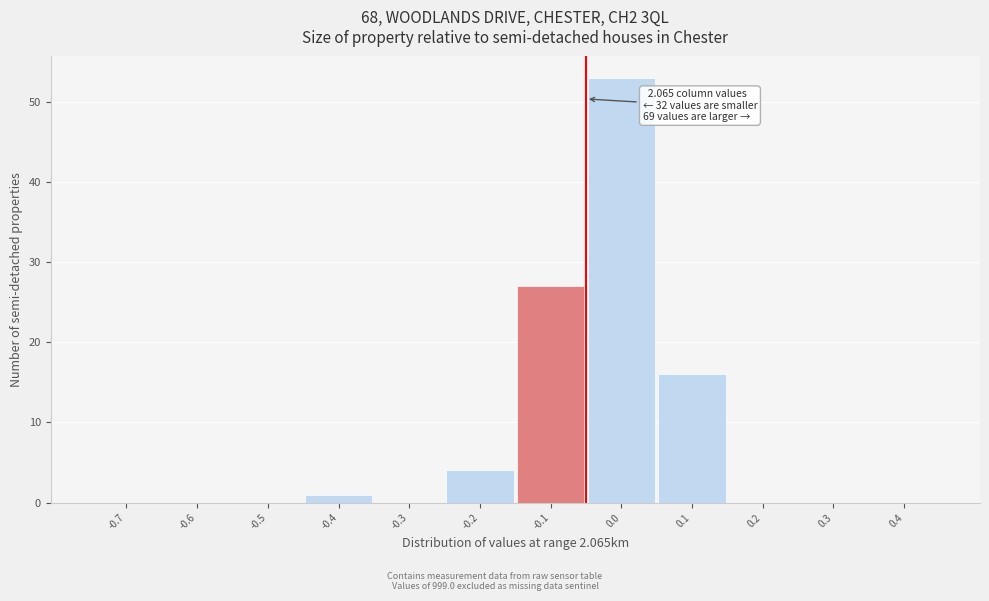

Reading left to right, extract all data points from this chart.

-0.7=0	-0.6=0	-0.5=0	-0.4=1	-0.3=0	-0.2=4	-0.1=27	0.0=53	0.1=16	0.2=0	0.3=0	0.4=0